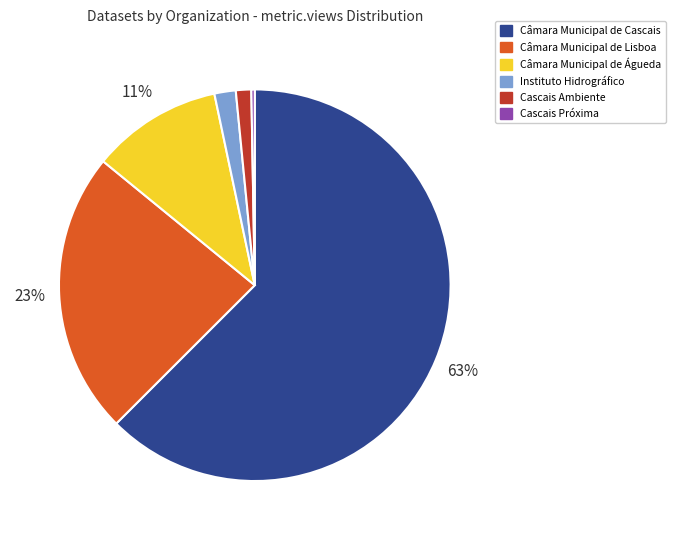

Is it true that Instituto Hidrográfico is 2% of the pie?

True